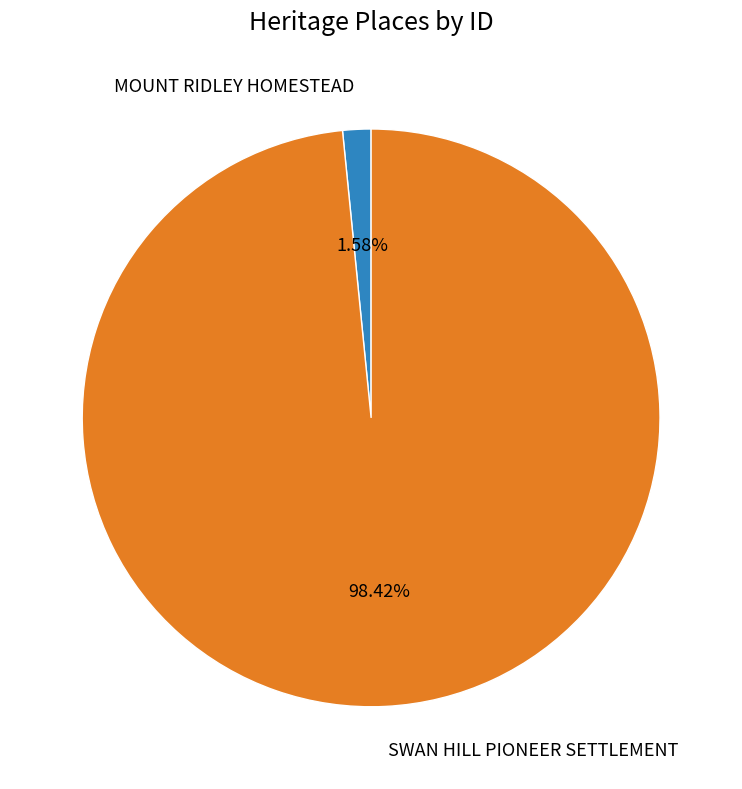

The SWAN HILL PIONEER SETTLEMENT slice represents 98% of the pie. True or false?

True